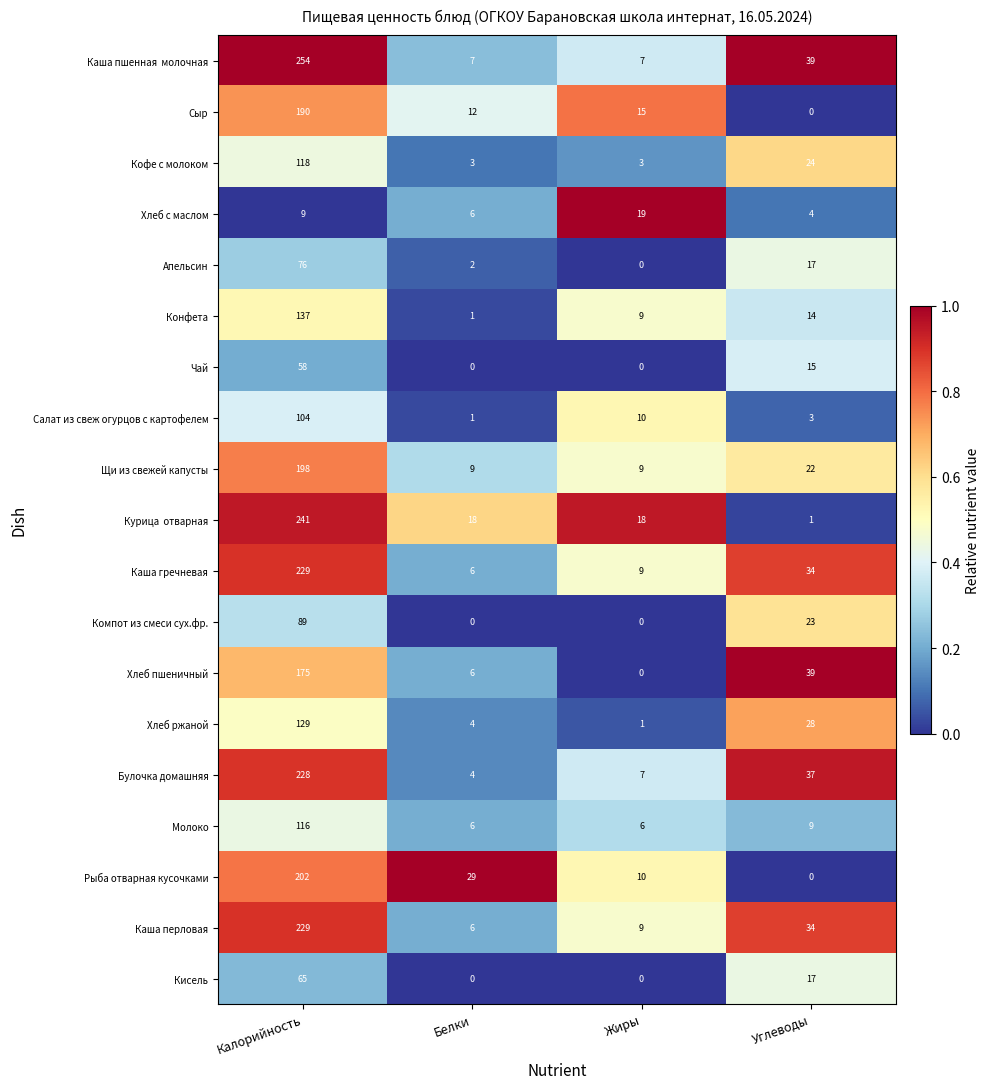

At which category does the chart reach its peak across all series?

Калорийность